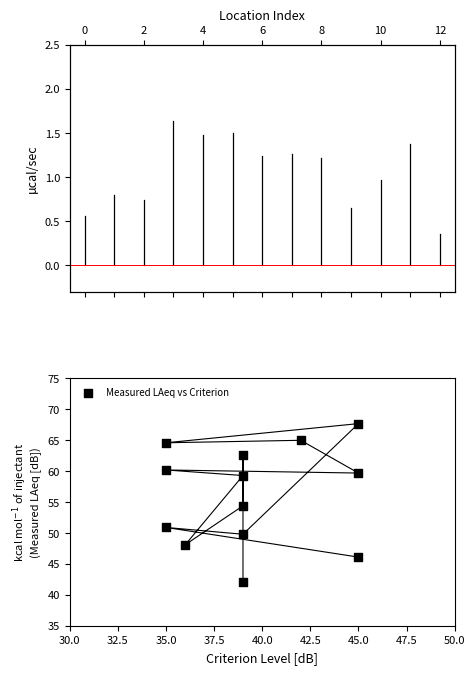

What is the range of X values (max minus min)?

10.0